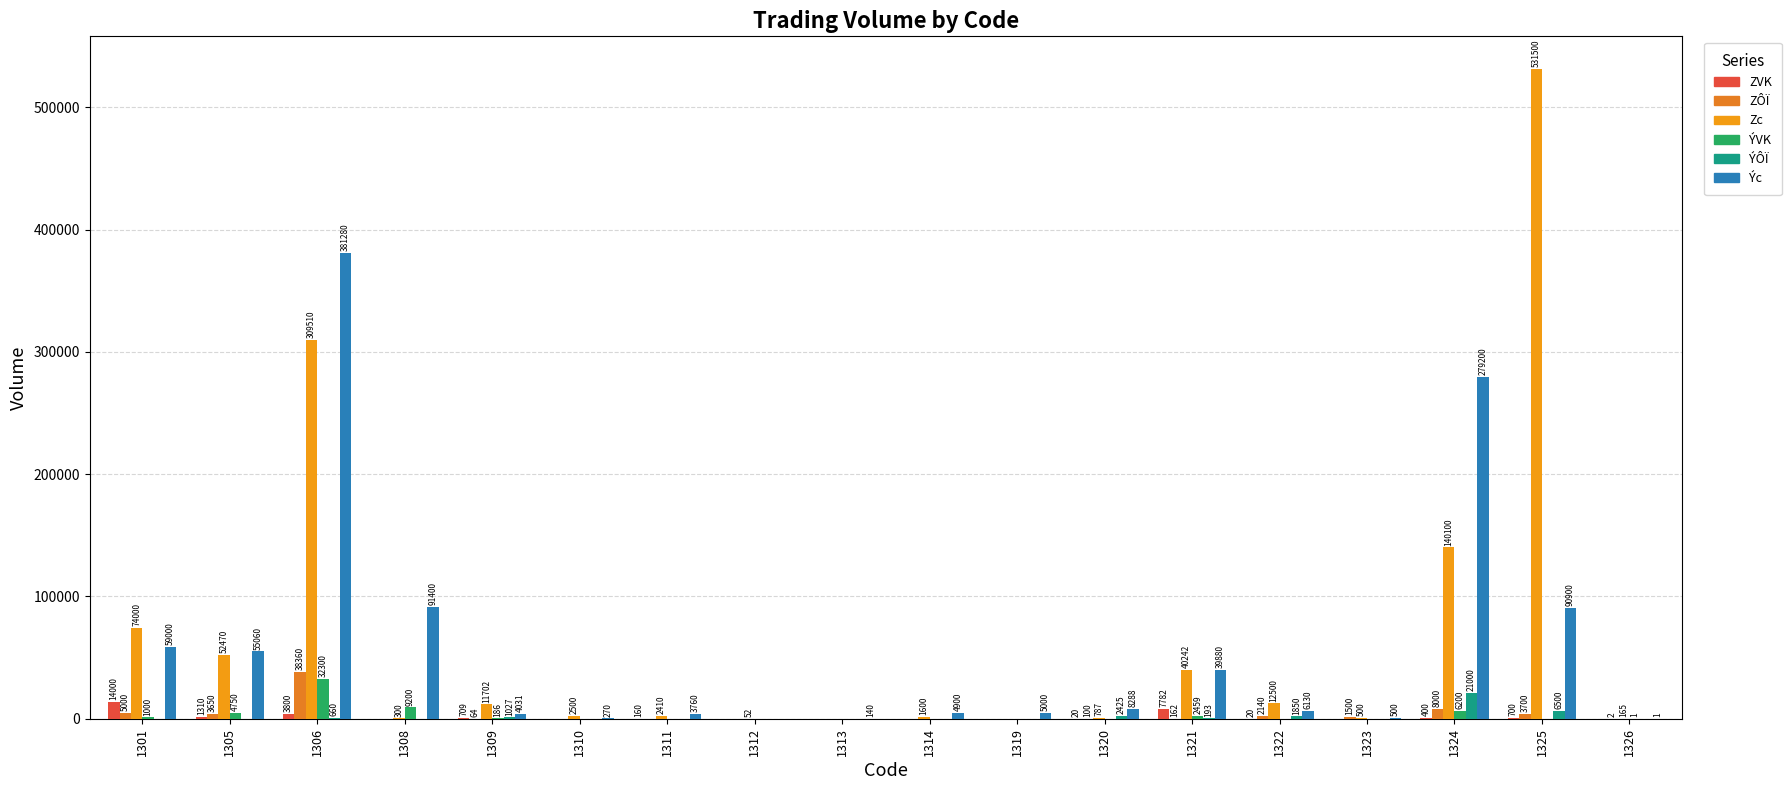

Reading right to left, what are all the values shown in this chart?

ZVK: 0	700	400	0	20	7782	20	0	0	0	0	160	0	709	0	3800	1310	14000
ZÔÏ: 2	3700	8000	1500	2140	162	100	0	0	0	0	0	0	64	0	38360	3650	5000
Zc: 165	531500	140100	500	12500	40242	787	0	1600	0	52	2410	2500	11702	300	309510	52470	74000
ÝVK: 1	0	6200	0	0	2459	0	0	0	0	0	0	0	186	9200	32300	4750	1000
ÝÔÏ: 0	6500	21000	0	1850	193	2425	0	0	0	0	0	0	1027	0	660	0	0
Ýc: 1	90900	279200	500	6130	39880	8288	5000	4900	140	0	3760	270	4031	91400	381280	55060	59000